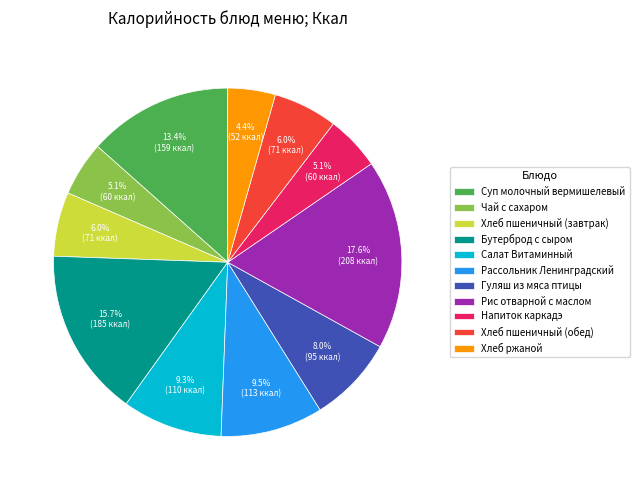

How many segments does this pie chart have?

11